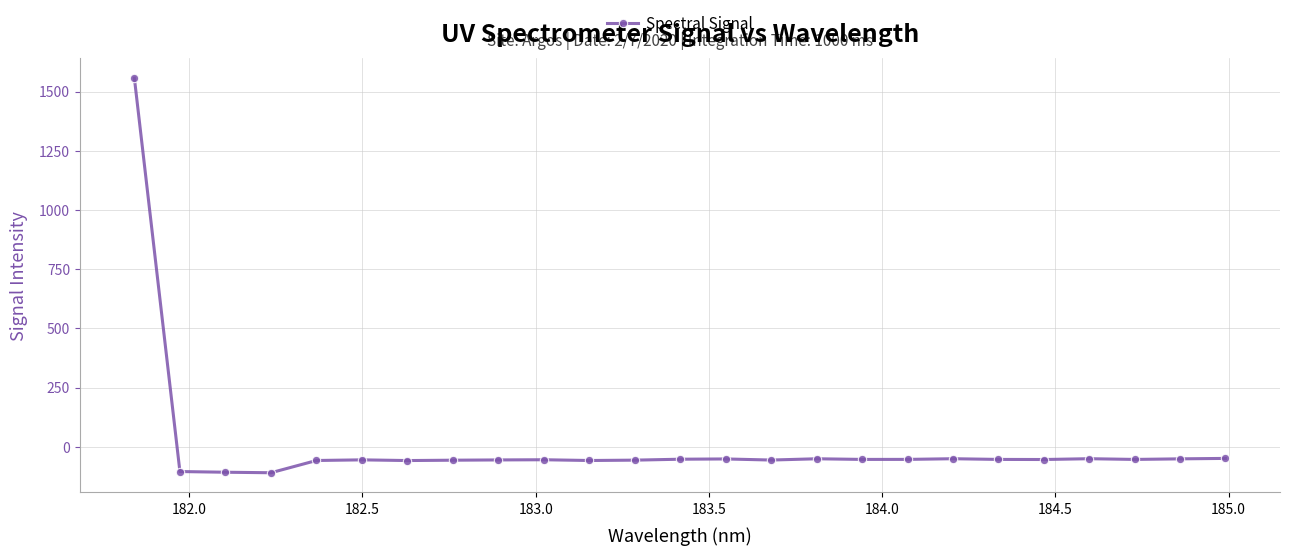

What is the difference between the second highest and minimum values?

60.6